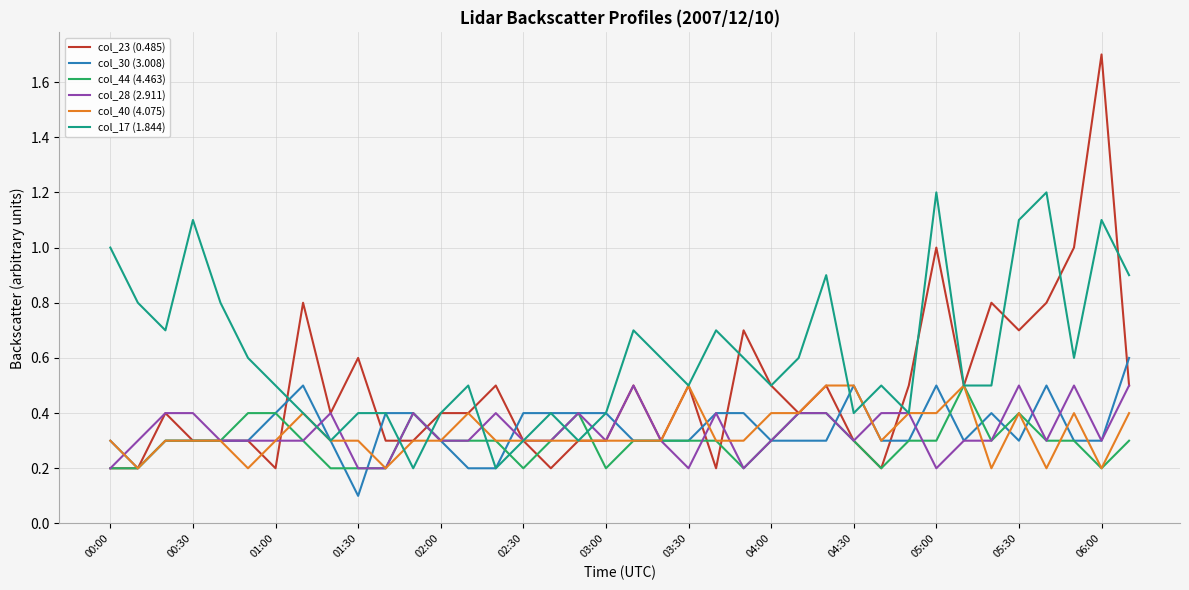

Which series has the largest total across all categories?

col_17 (1.844)